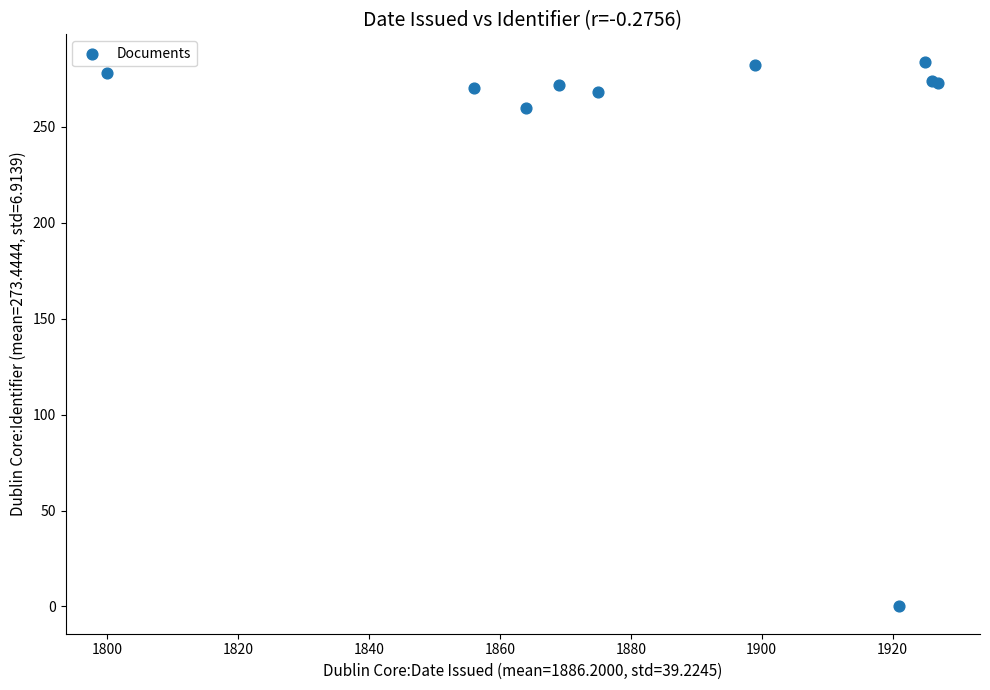

What Y value in the scatter plot is closest to 142?

260